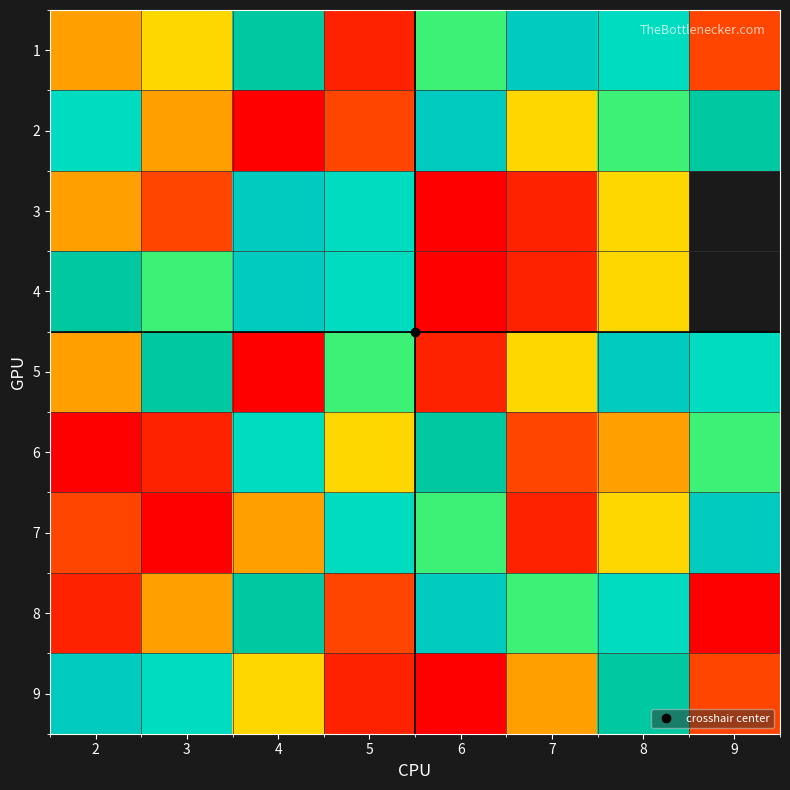

Which label corresponds to the smallest value in the chart?

4